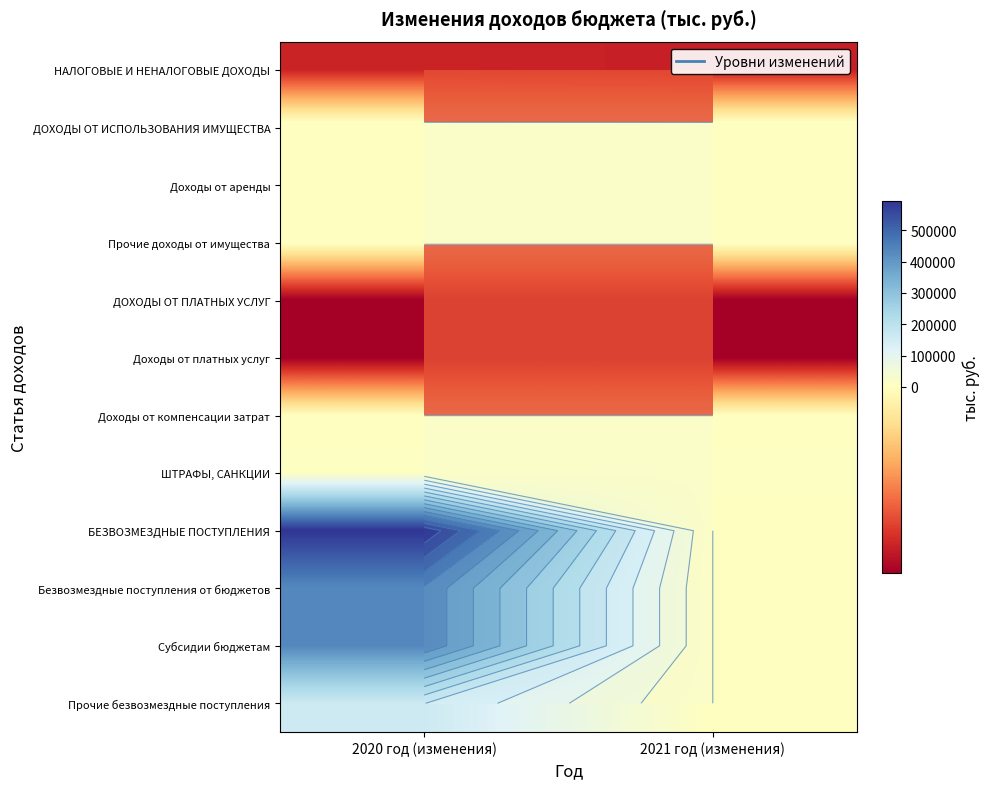

At which label does Доходы от аренды reach its peak?

2020 год (изменения)